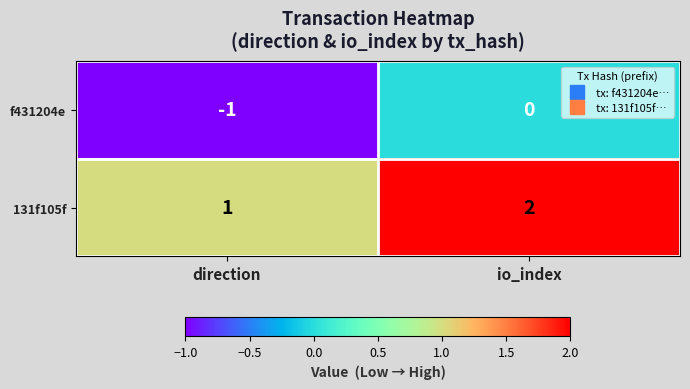

Is the value of 131f105f at direction greater than the value of f431204e at io_index?

Yes